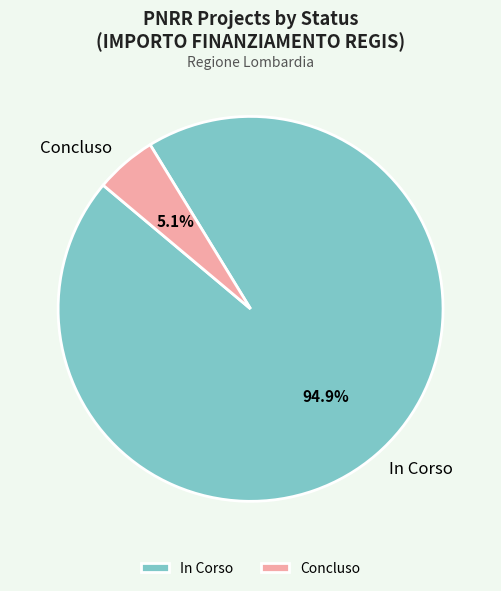

What is the largest slice in the pie chart?

In Corso